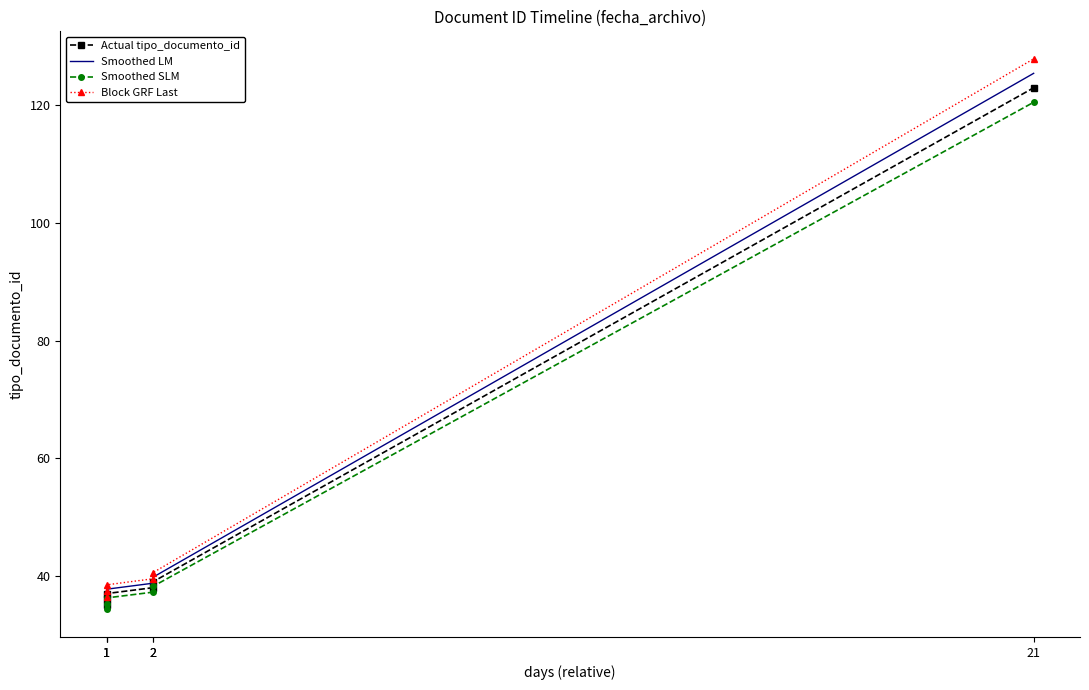

Which series has the largest range (max minus min)?

Block GRF Last